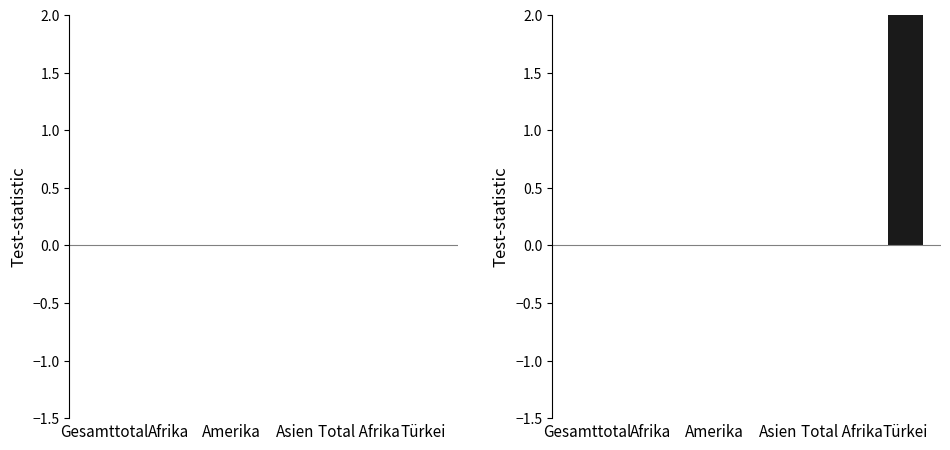

True or false: Widerrufe Asyl has a value of 0 at Gesamttotal.

True